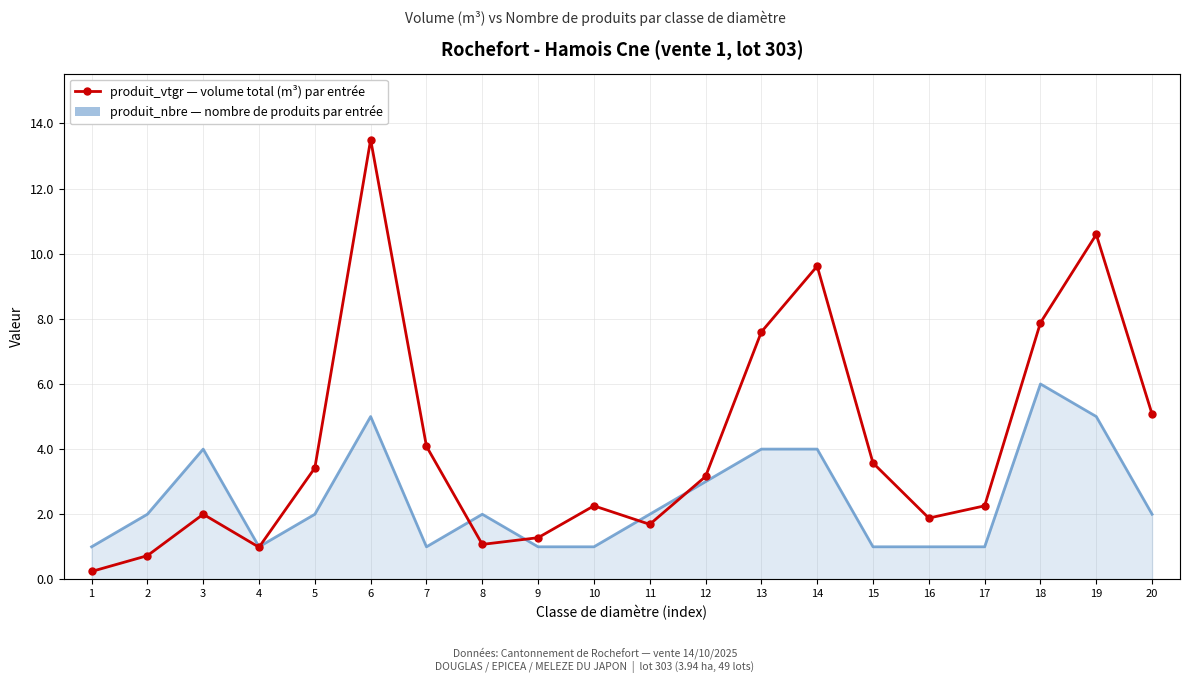

True or false: produit_nbre (Nombre de produits) has more than 0 interior local peaks.

True